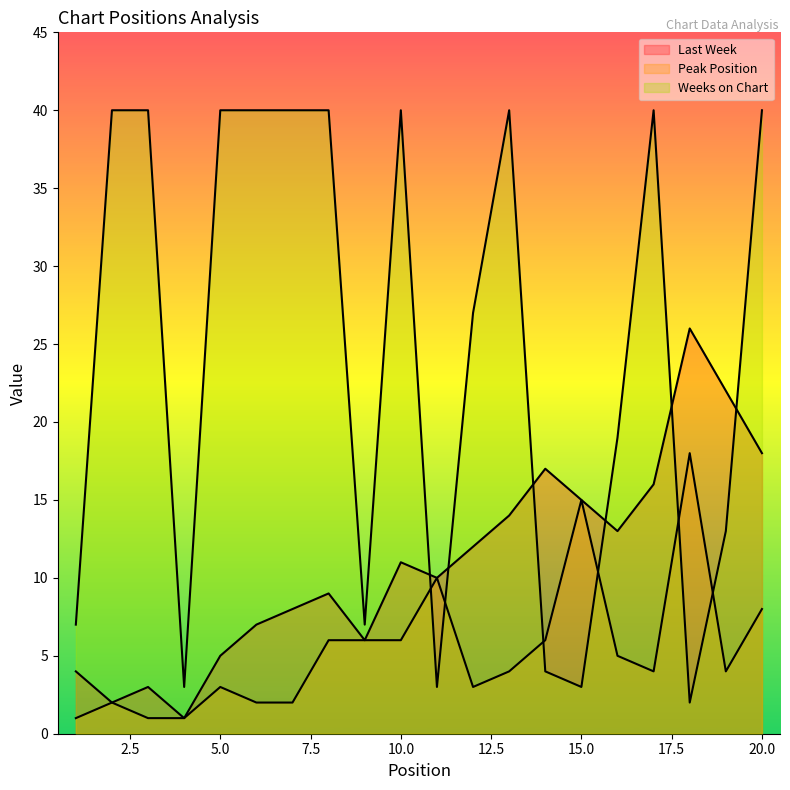

Reading left to right, extract all data points from this chart.

Last Week: 1=4	2=2	3=3	4=1	5=5	6=7	7=8	8=9	9=6	10=11	11=10	12=12	13=14	14=17	15=15	16=13	17=16	18=26	19=22	20=18
Peak Position: 1=1	2=2	3=1	4=1	5=3	6=2	7=2	8=6	9=6	10=6	11=10	12=3	13=4	14=6	15=15	16=5	17=4	18=18	19=4	20=8
Weeks on Chart: 1=7	2=40	3=40	4=3	5=40	6=40	7=40	8=40	9=7	10=40	11=3	12=27	13=40	14=4	15=3	16=19	17=40	18=2	19=13	20=40